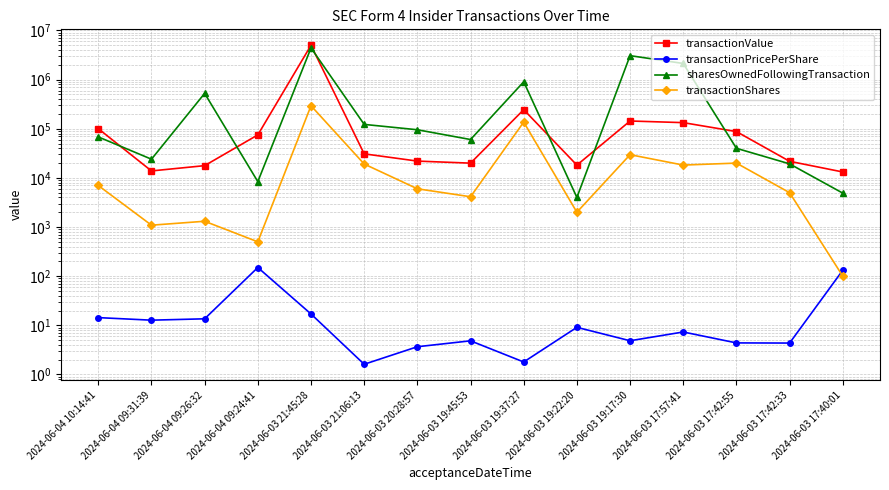

What is the label of the 8th point from the right?

2024-06-03 19:45:53